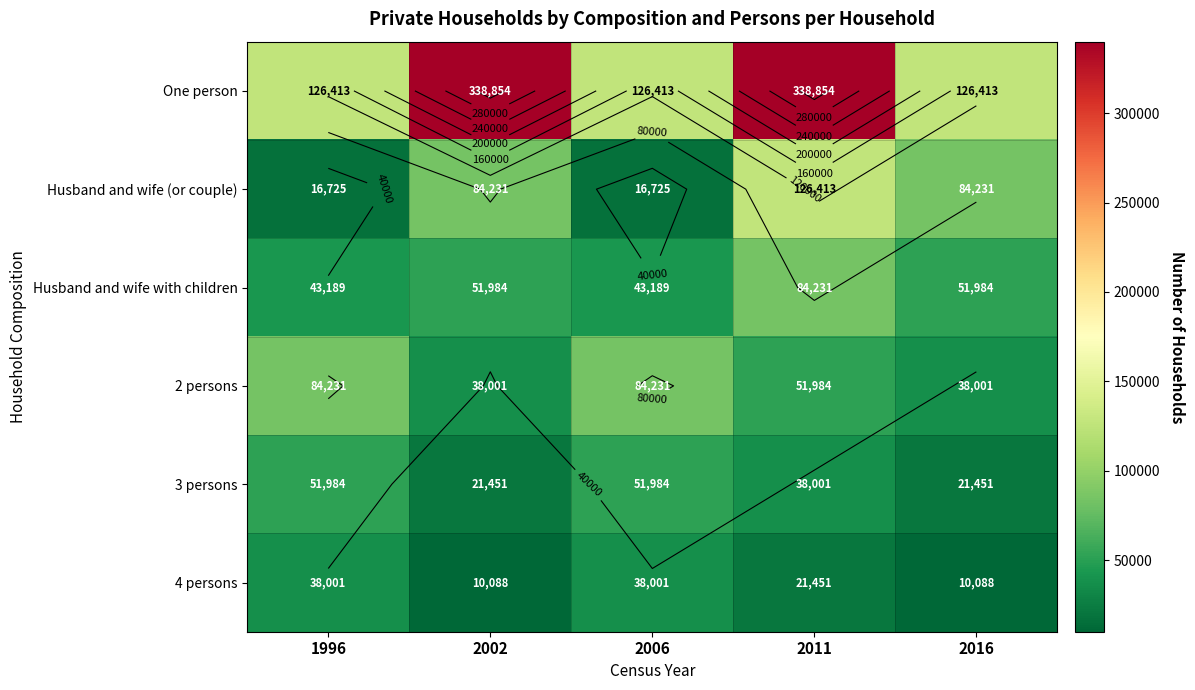

Count the Husband and wife (or couple) values in the range 16725 to 84231.

4